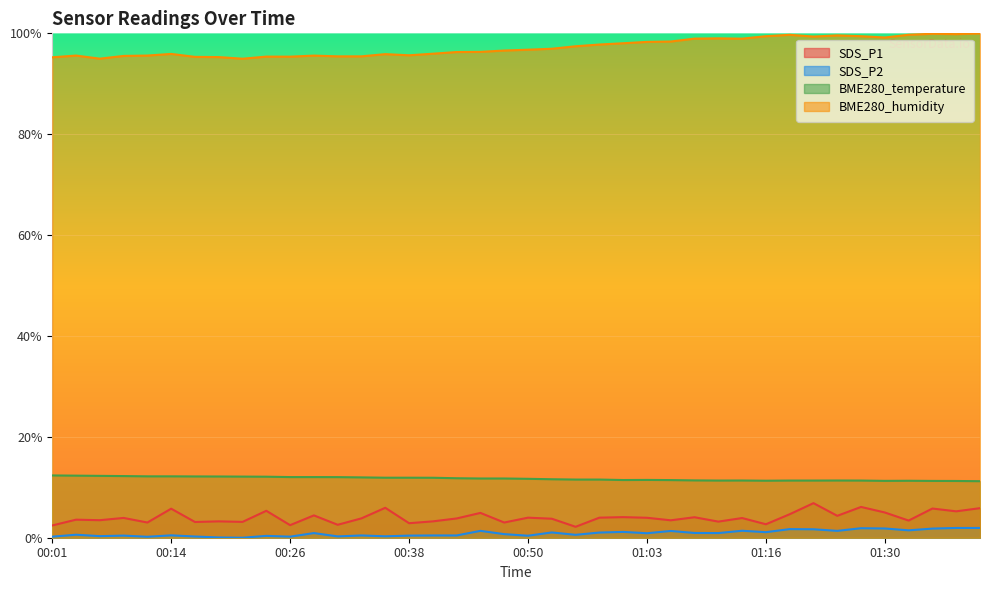

What is the label of the 5th point from the left?

00:11